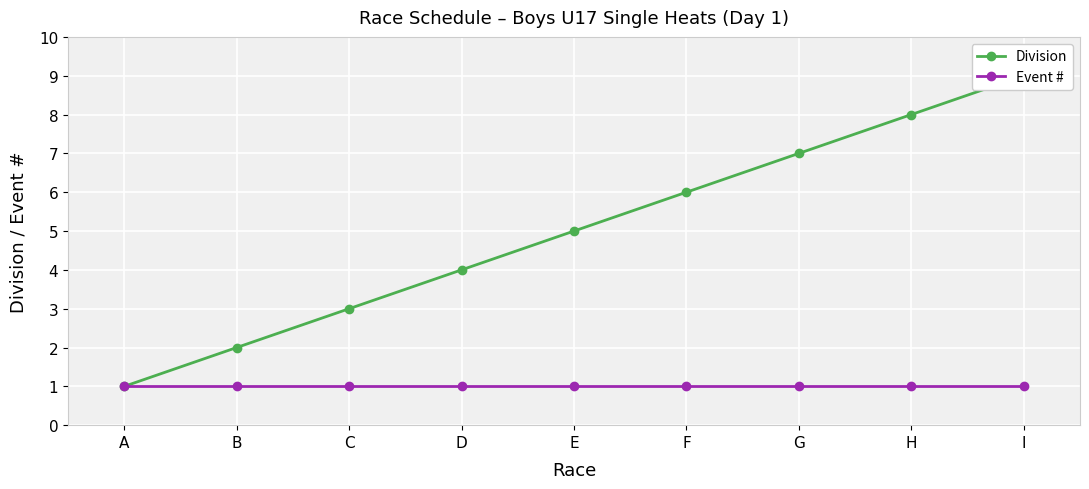

True or false: Division has more than 2 interior local peaks.

False